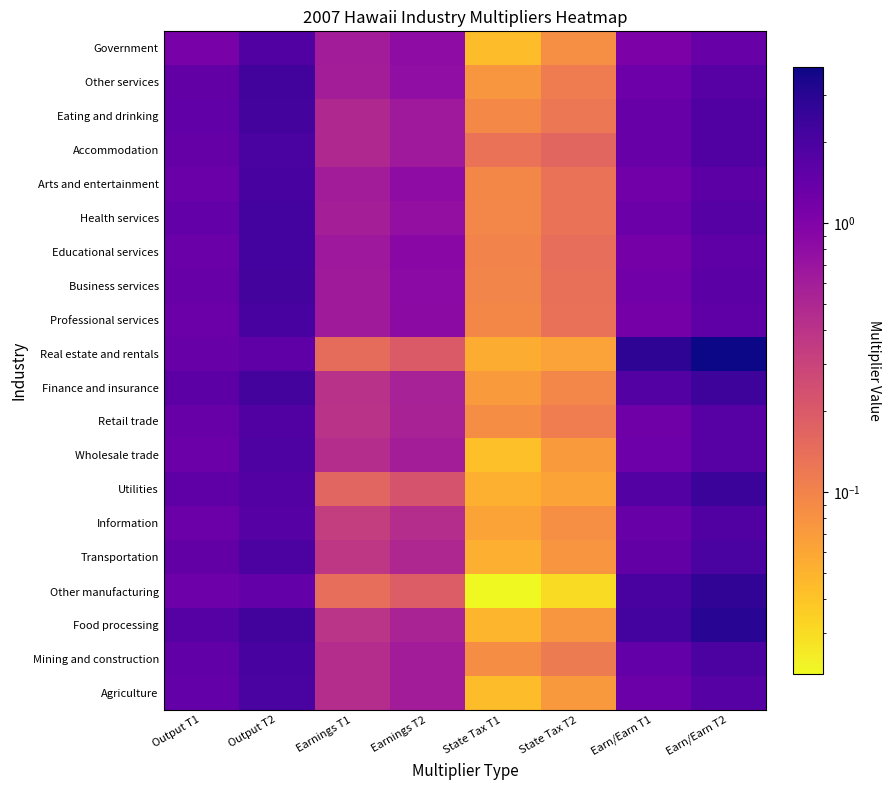

What is the spread (max minus min) of values at State Tax T1?

0.1